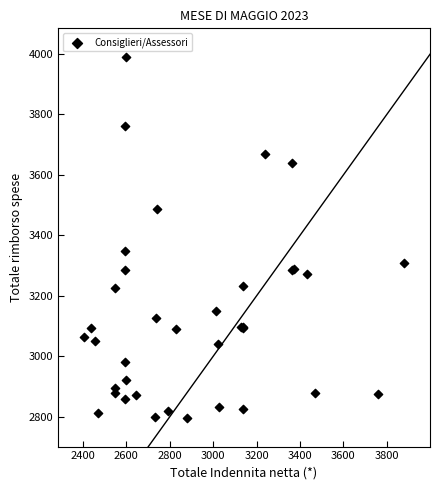

What Y value in the scatter plot is closest to 3393?

3348.0